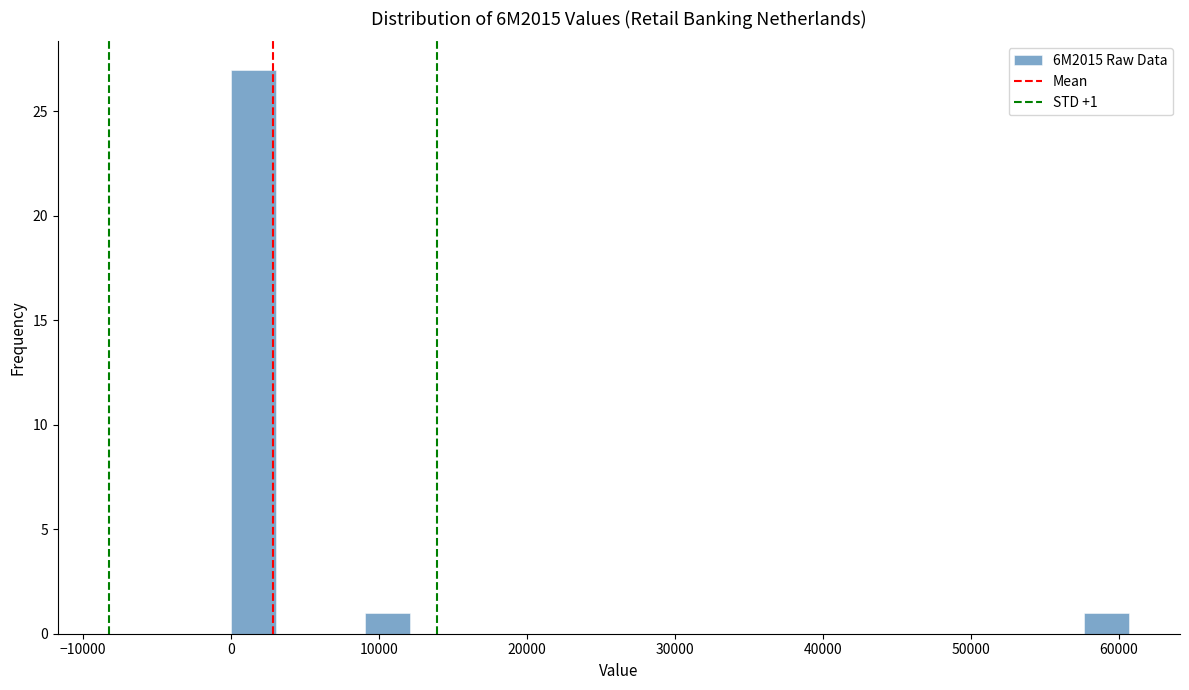

Around what value on the x-axis is the tallest bar? Give the approximate position of its centre, as read against the axis.

1000